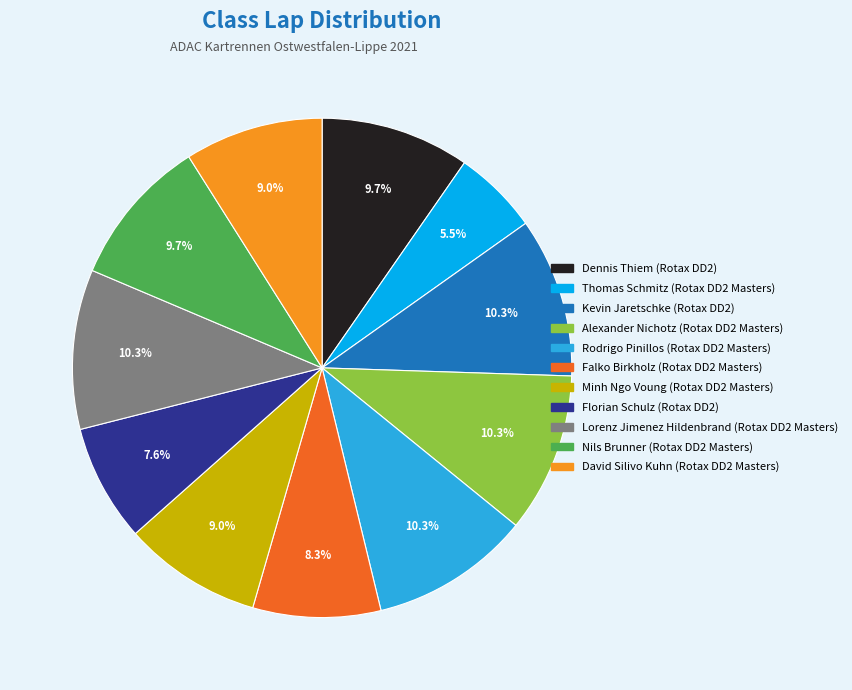

To the nearest percent, what is the difference between the largest and smallest slice percentages?

5%